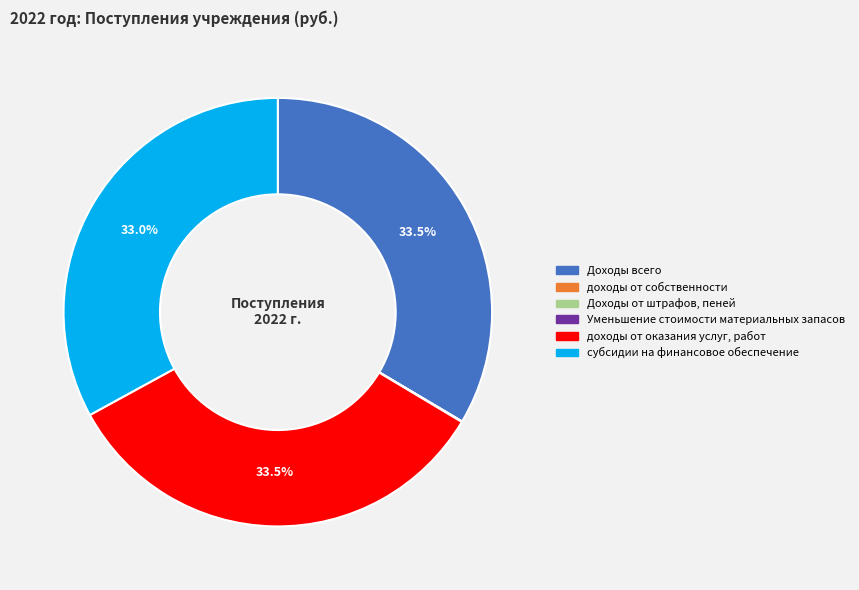

Which has a higher value, доходы от оказания услуг, работ or субсидии на финансовое обеспечение?

доходы от оказания услуг, работ